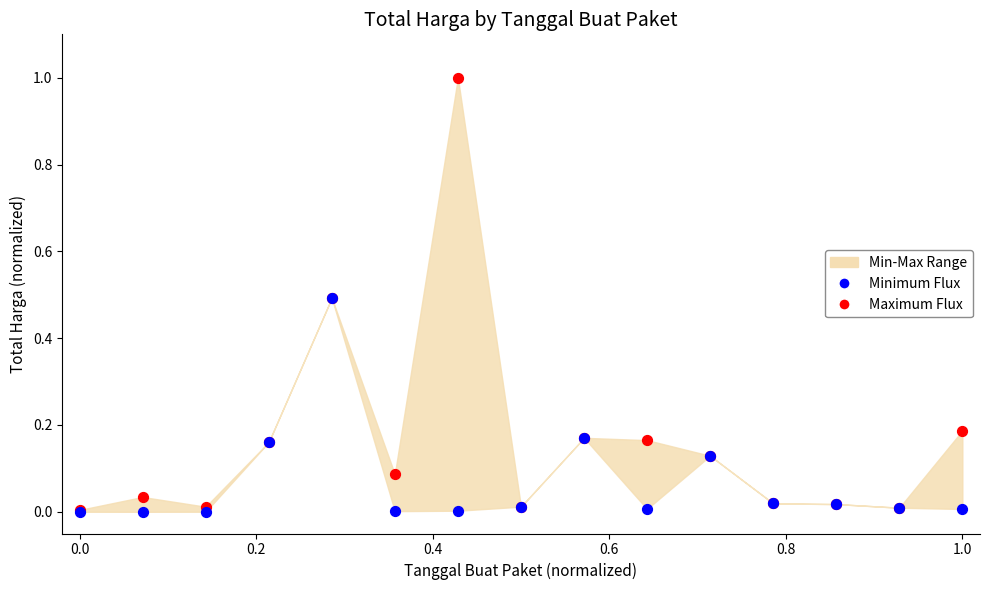

Which series contains the highest Y value?

Maximum Flux